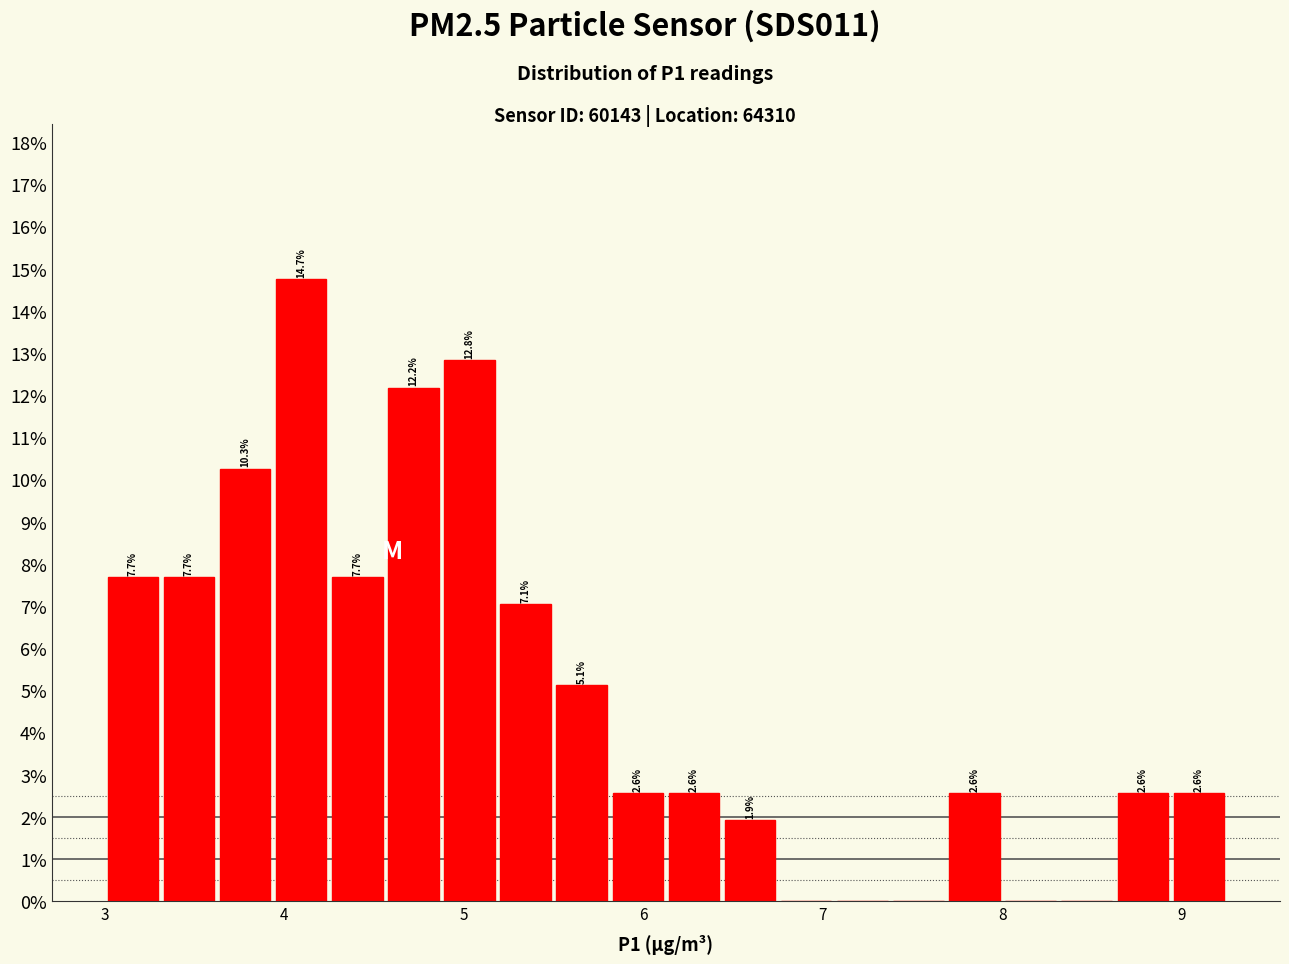

Around what value on the x-axis is the tallest bar? Give the approximate position of its centre, as read against the axis.

4.1